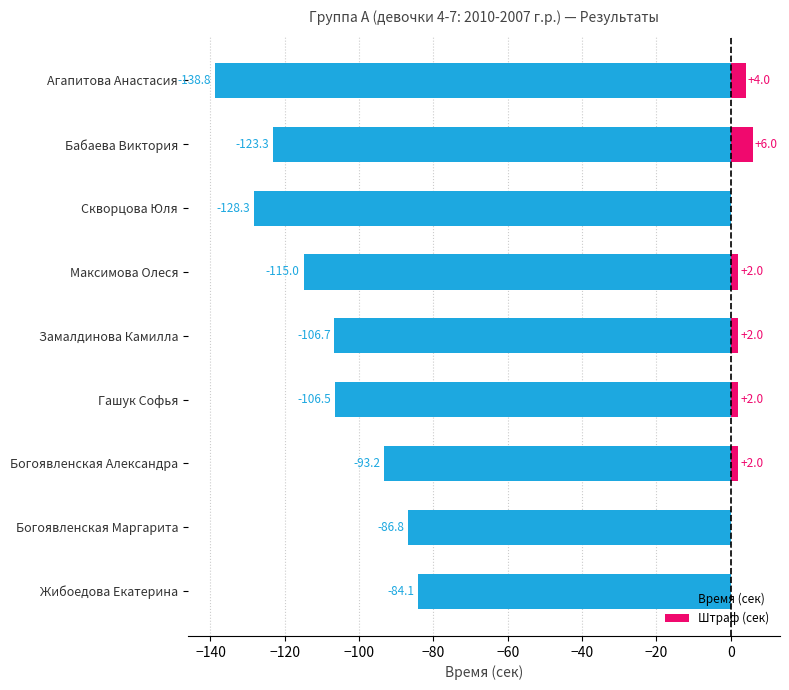

What is the value of the Штраф (сек) bar at the 8th from the left?

6.0